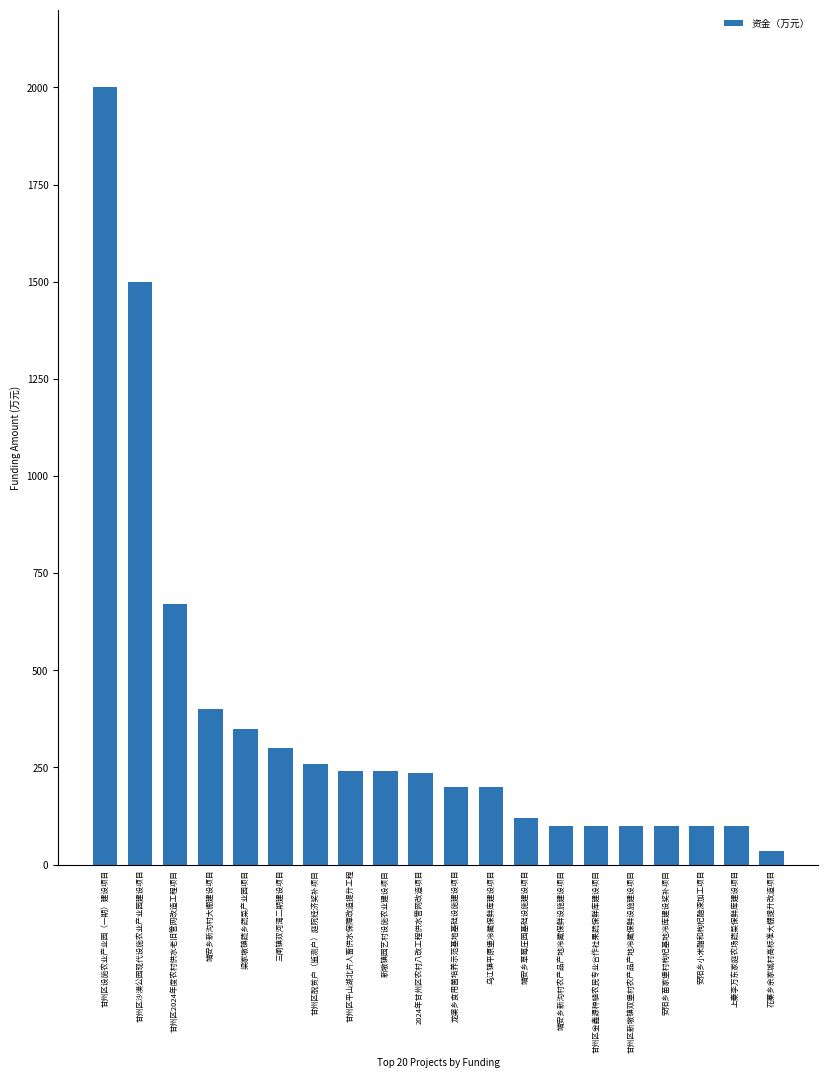

The value at 甘州区平山湖北片人畜供水保障改造提升工程 is 240. True or false?

True